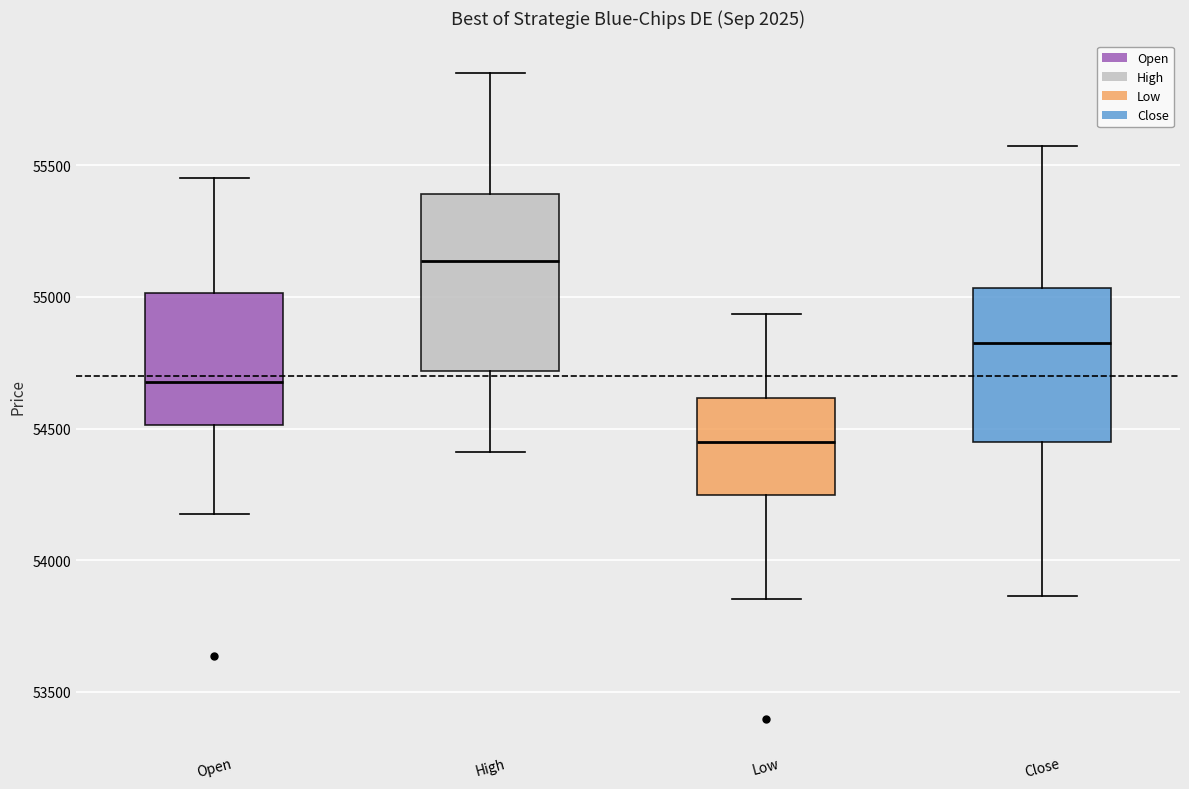

Reading left to right, read every box against the y-axis: the position of its median line, the range the box covers, and the ends of its whiskers. The values are not printed on the chart, so give them approximately, as read against the axis.

Open: median 54700, box 54500 to 55000, whiskers 54150 to 55450
High: median 55150, box 54700 to 55400, whiskers 54400 to 55850
Low: median 54450, box 54250 to 54600, whiskers 53850 to 54950
Close: median 54850, box 54450 to 55050, whiskers 53850 to 55600